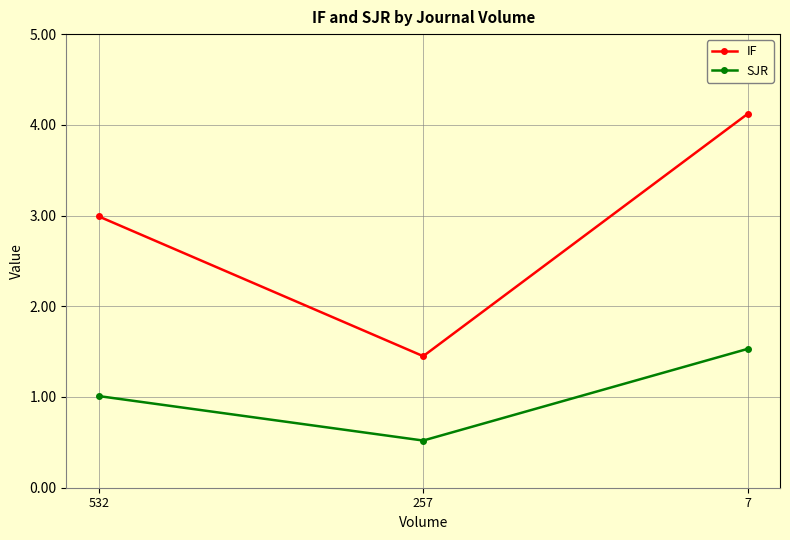

The IF series shows 4.1 at 7. True or false?

True